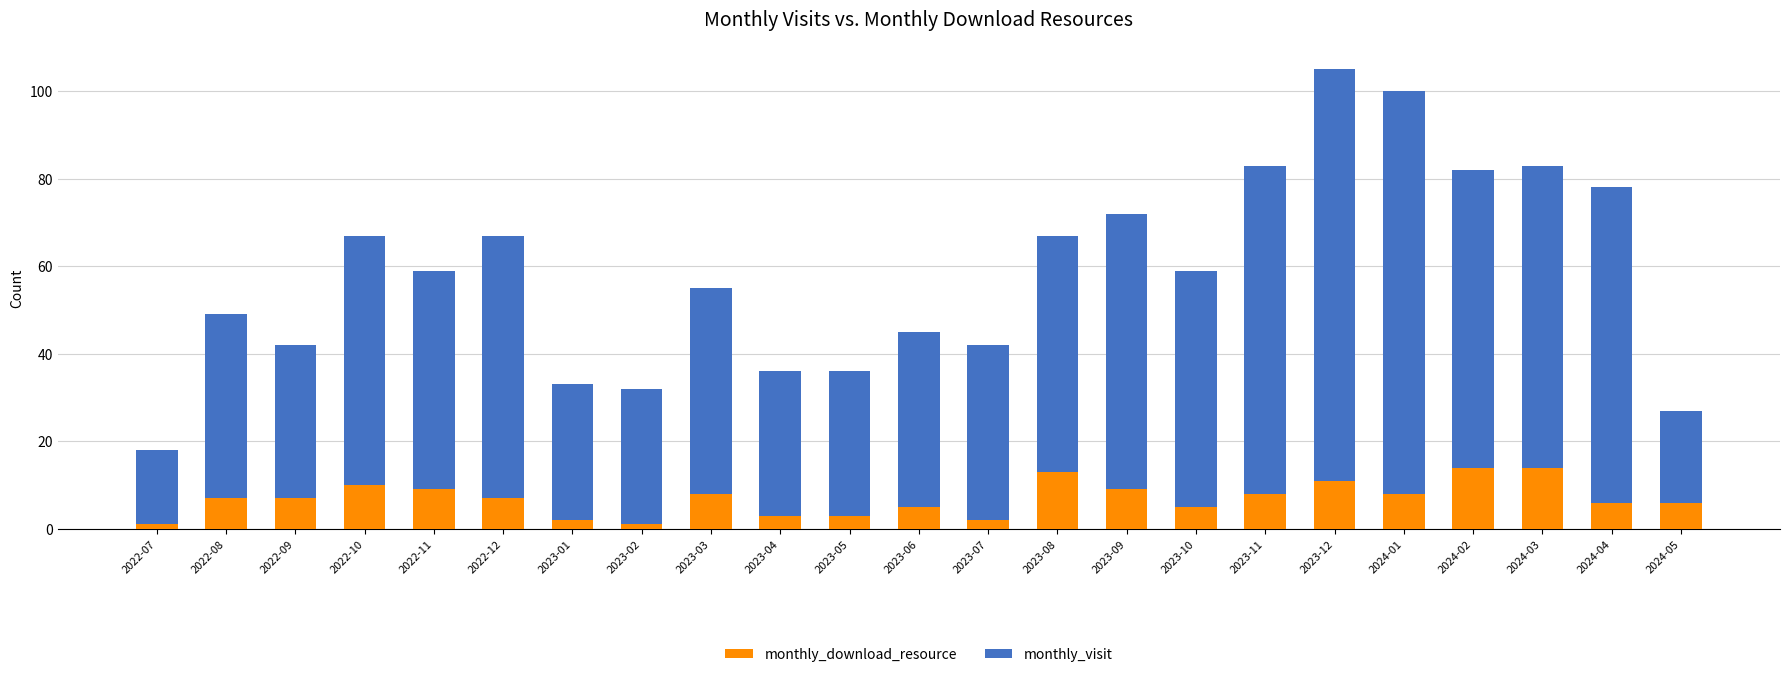

Does the chart contain stacked bars?

Yes